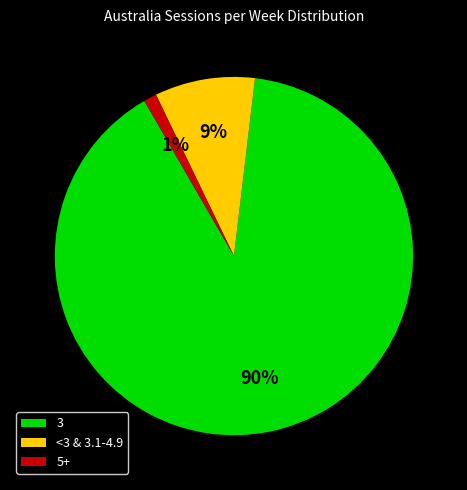

Which has a higher value, <3 & 3.1-4.9 or 3?

3